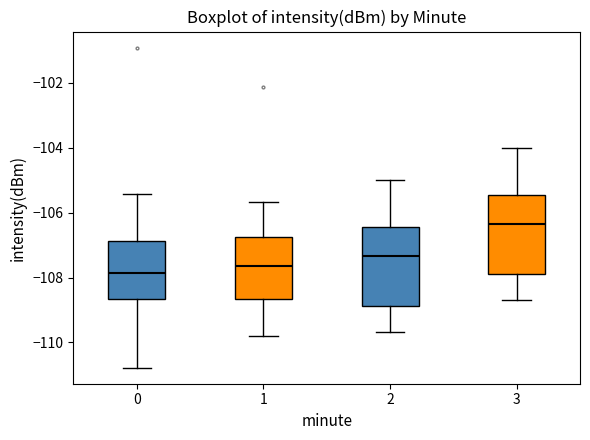

Which box's median line is the lowest?

0